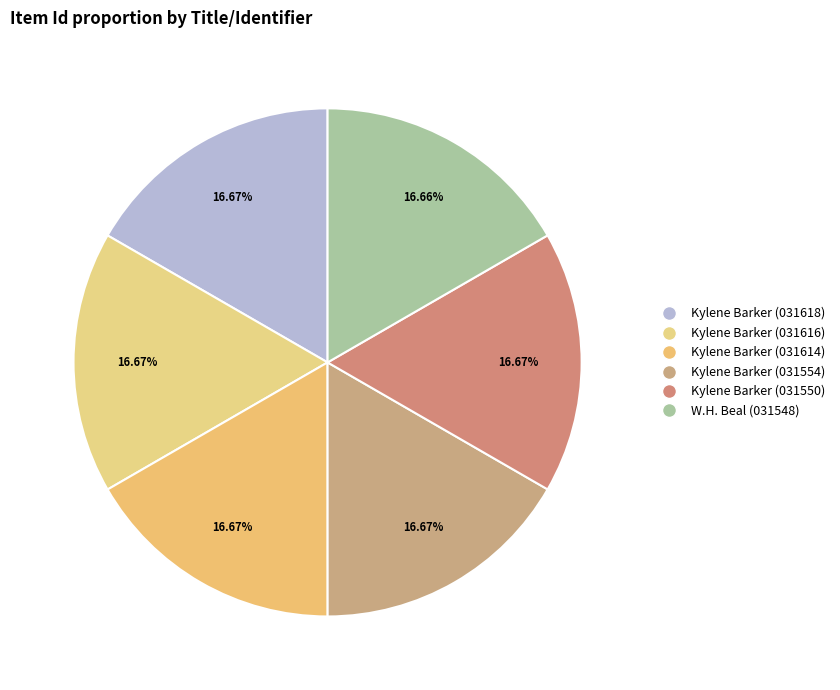

Count the number of slices in the pie.

6